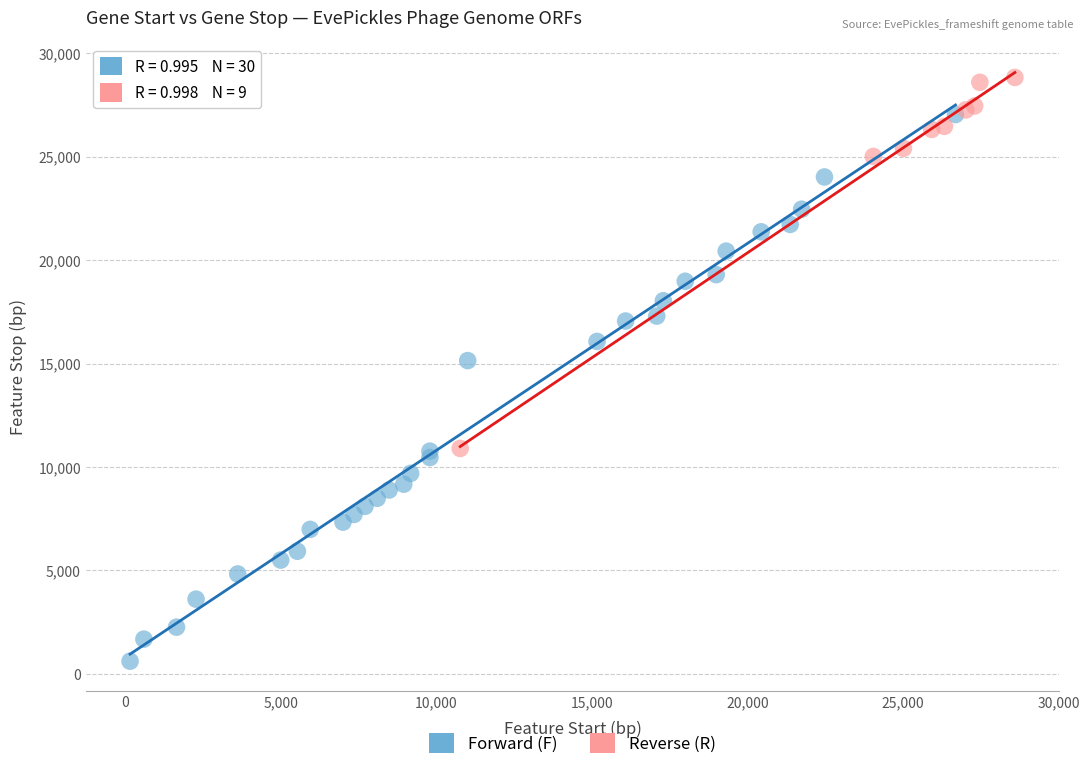

Which series contains the highest Y value?

Reverse (R)